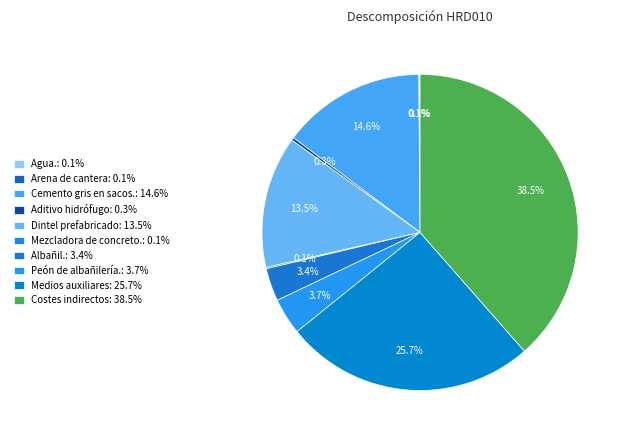

Rank the categories by value from highest to lowest.

Costes indirectos, Medios auxiliares, Cemento gris en sacos., Dintel prefabricado, Peón de albañilería., Albañil., Aditivo hidrófugo, Mezcladora de concreto., Agua., Arena de cantera